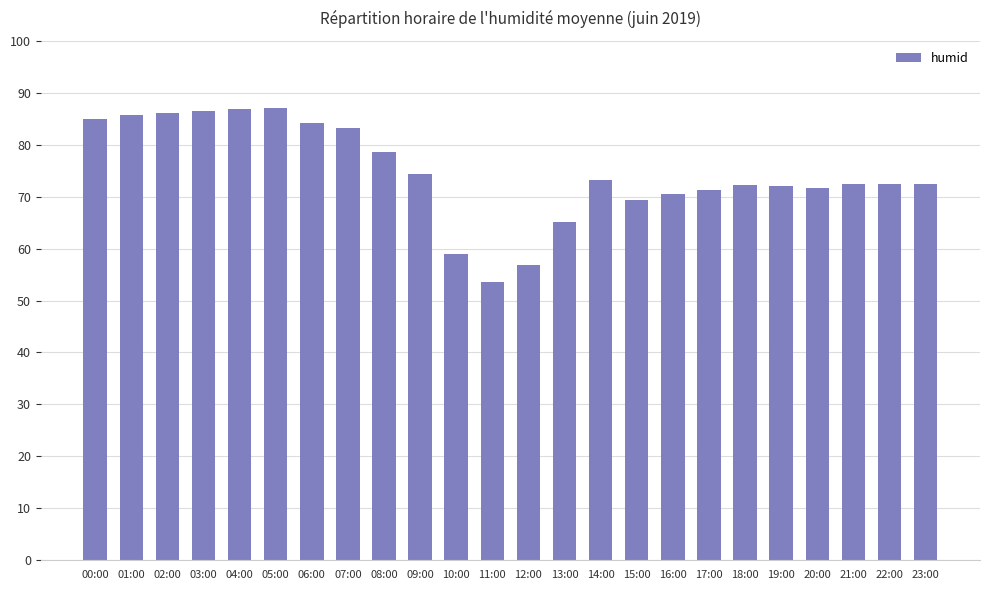

What is the label of the 21st bar from the left?

20:00